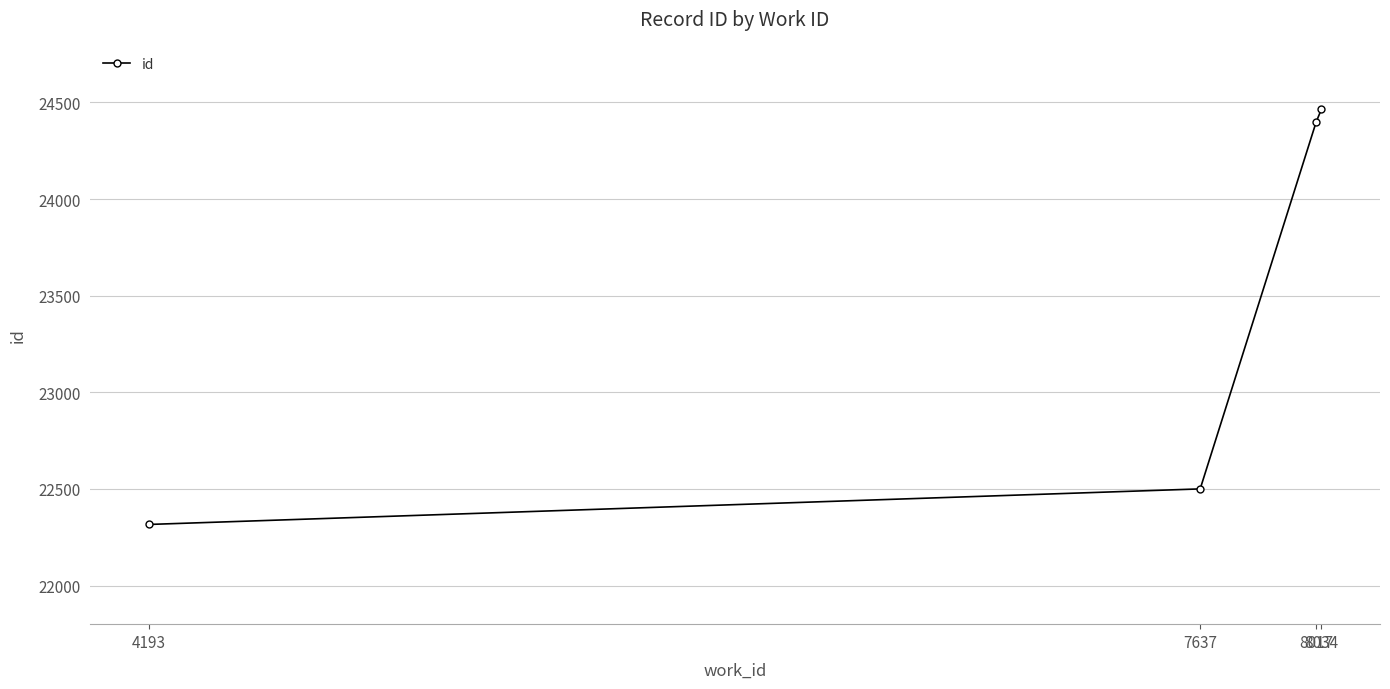

Between 4193 and 7637, which is larger?

7637